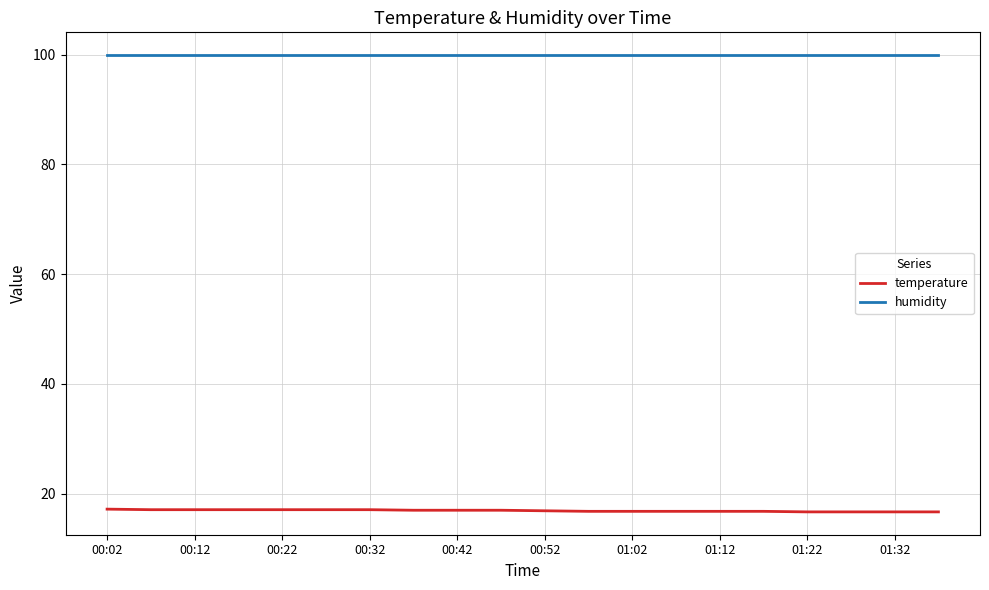

What is the smallest value displayed?

16.7